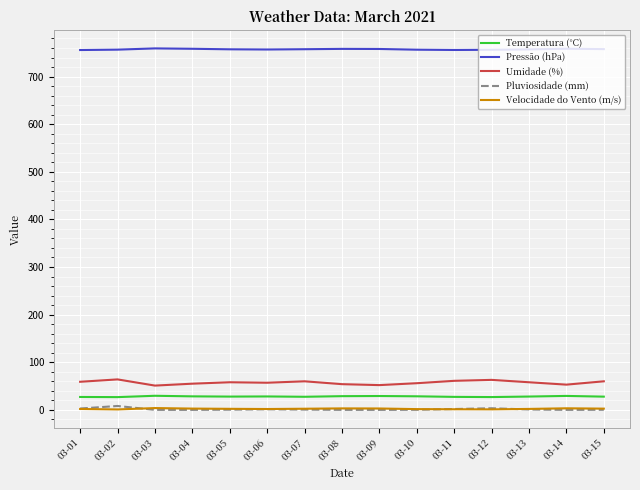

Which series has the largest total across all categories?

Pressão (hPa)